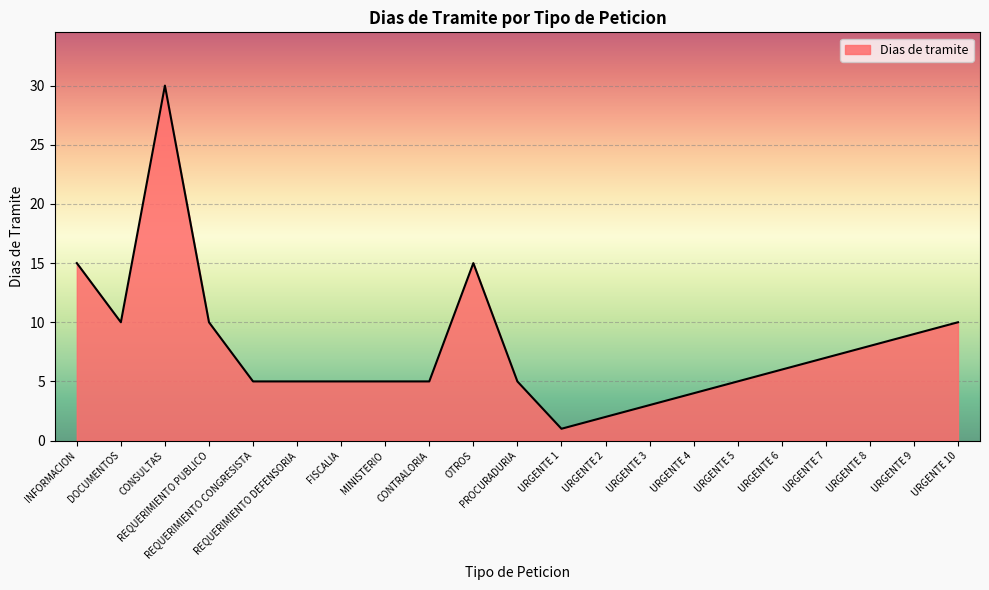

What is the change in value from CONSULTAS to URGENTE 9?

-21